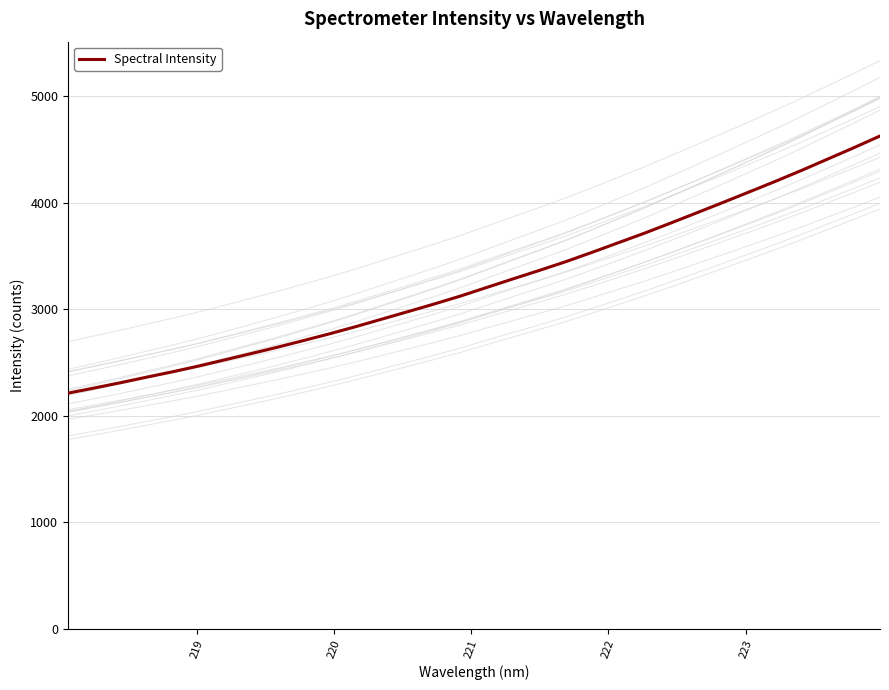

What is the smallest value displayed?

2212.5